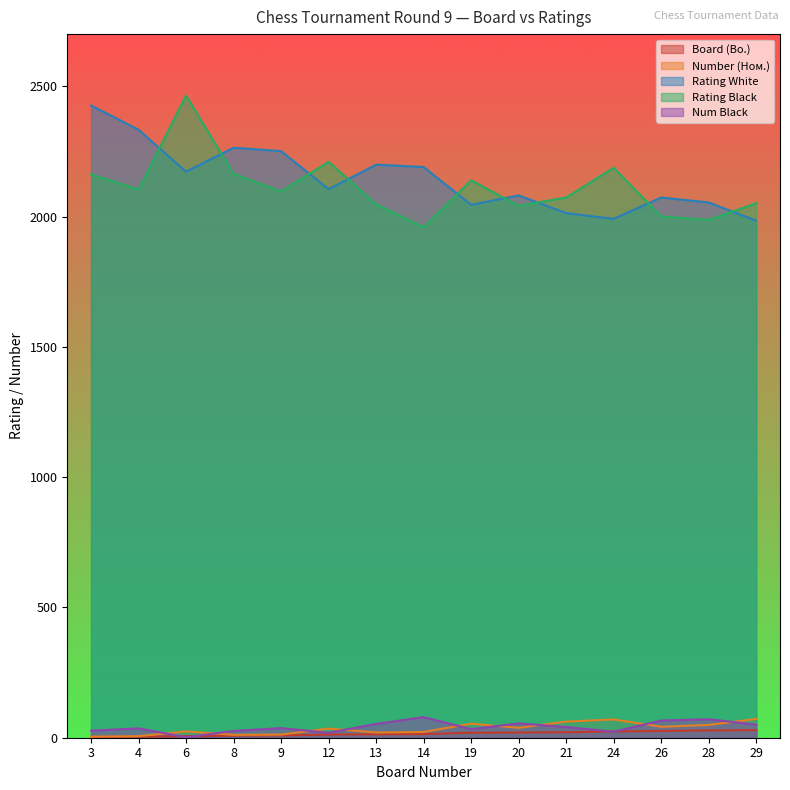

Reading right to left, transcribe all the data shown in this chart.

Board (Bo.): 29=29	28=28	26=26	24=24	21=21	20=20	19=19	14=14	13=13	12=12	9=9	8=8	6=6	4=4	3=3
Number (Ном.): 29=72	28=49	26=42	24=70	21=62	20=38	19=54	14=22	13=20	12=35	9=12	8=11	6=24	4=6	3=4
Rating White: 29=1984	28=2054	26=2073	24=1991	21=2013	20=2081	19=2045	14=2190	13=2199	12=2105	9=2251	8=2264	6=2172	4=2333	3=2426
Rating Black: 29=2051	28=1987	26=2000	24=2187	21=2073	20=2041	19=2139	14=1959	13=2047	12=2210	9=2096	8=2164	6=2464	4=2104	3=2162
Num Black: 29=50	28=71	26=66	24=23	21=41	20=55	19=33	14=79	13=53	12=19	9=37	8=26	6=2	4=36	3=27